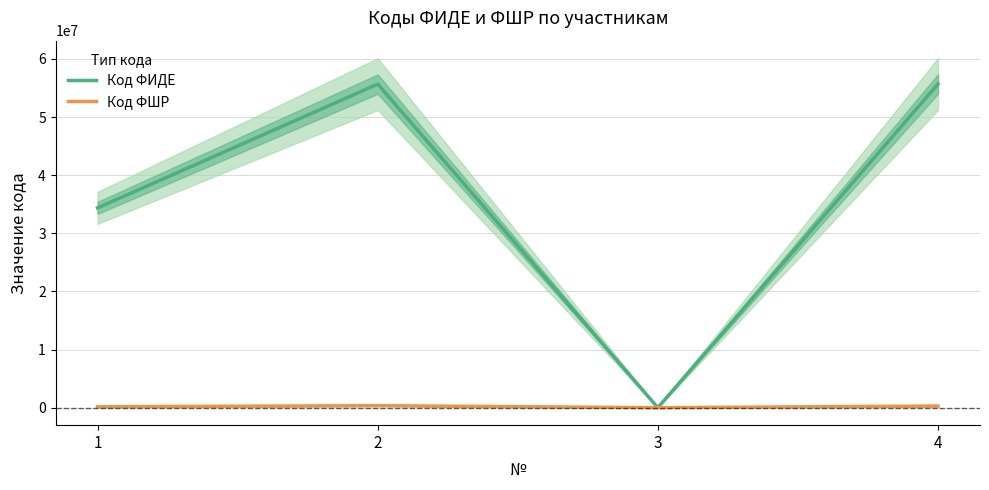

What is the maximum value for Код ФШР?

348007